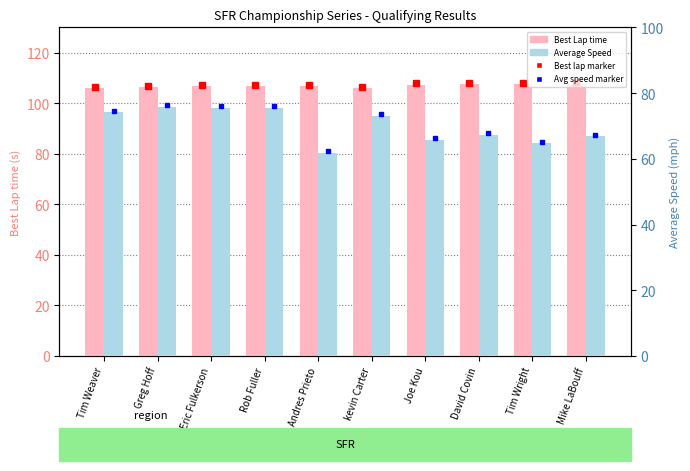

Does the chart contain any negative values?

No